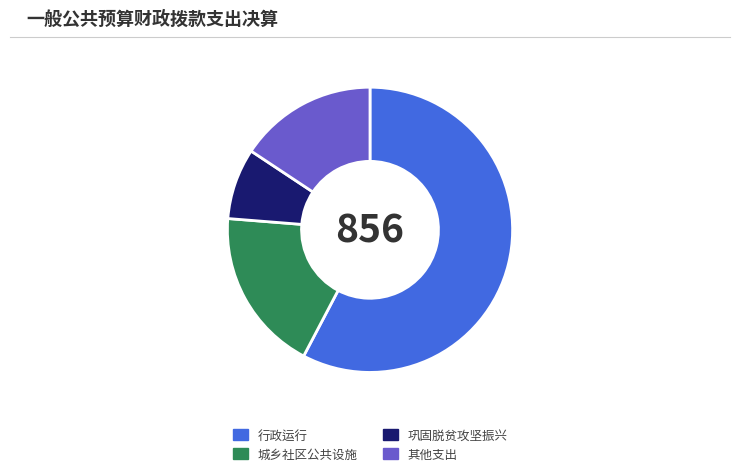

True or false: 行政运行 accounts for 46% of the total.

False